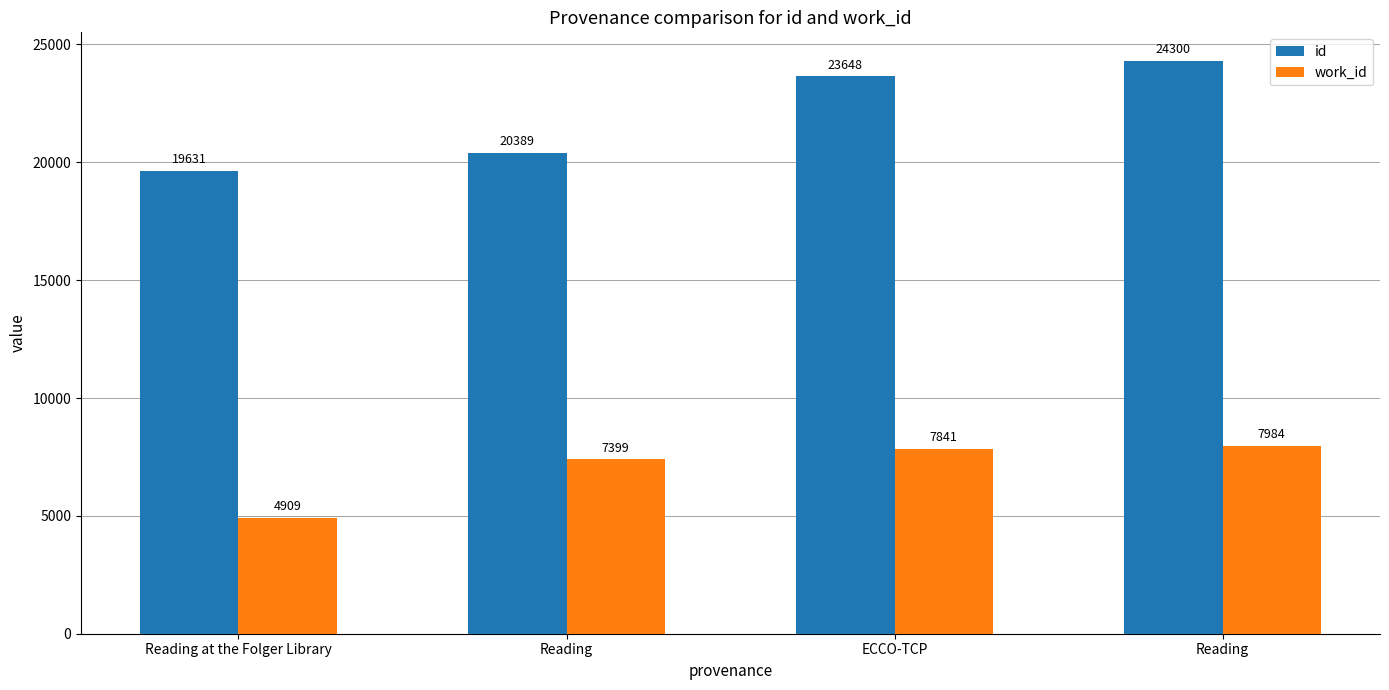

At which label does work_id reach its minimum?

Reading at the Folger Library